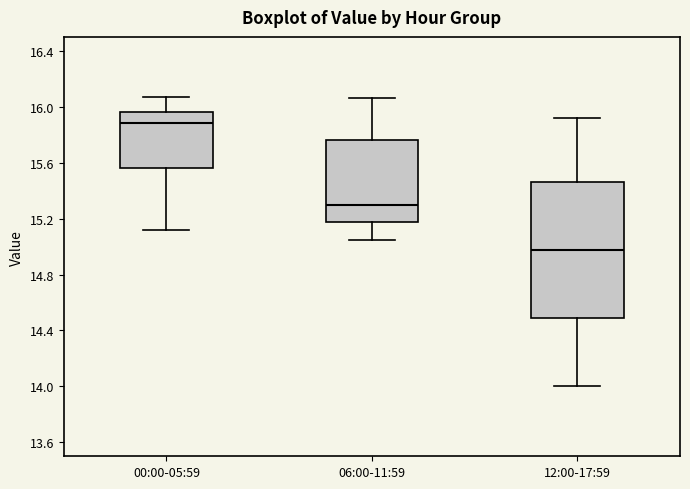

Reading left to right, read every box against the y-axis: the position of its median line, the range the box covers, and the ends of its whiskers. The values are not printed on the chart, so give them approximately, as read against the axis.

00:00-05:59: median 15.90, box 15.55 to 15.95, whiskers 15.10 to 16.05
06:00-11:59: median 15.30, box 15.15 to 15.75, whiskers 15.05 to 16.05
12:00-17:59: median 15.00, box 14.50 to 15.45, whiskers 14.00 to 15.90